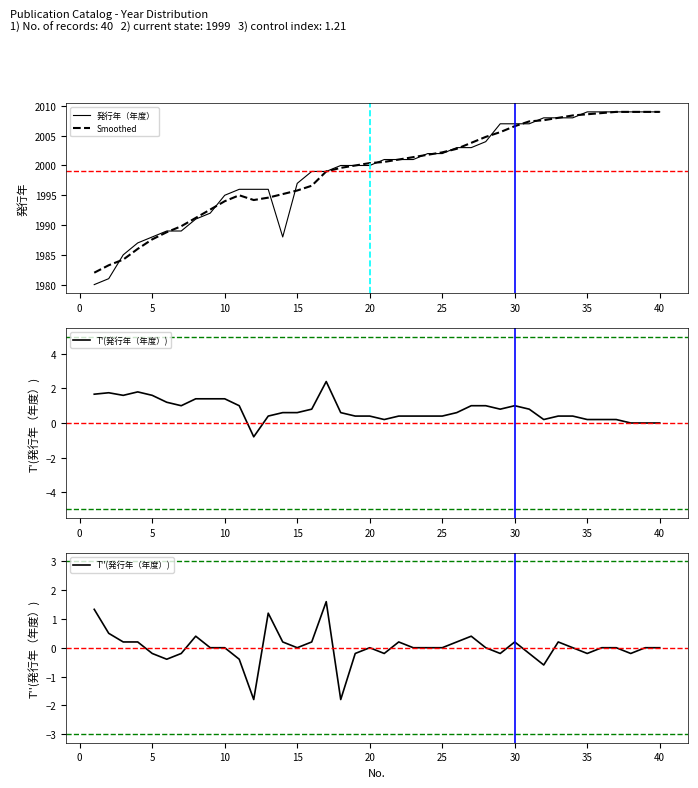

What is the highest value of the Smoothed series?

2009.0